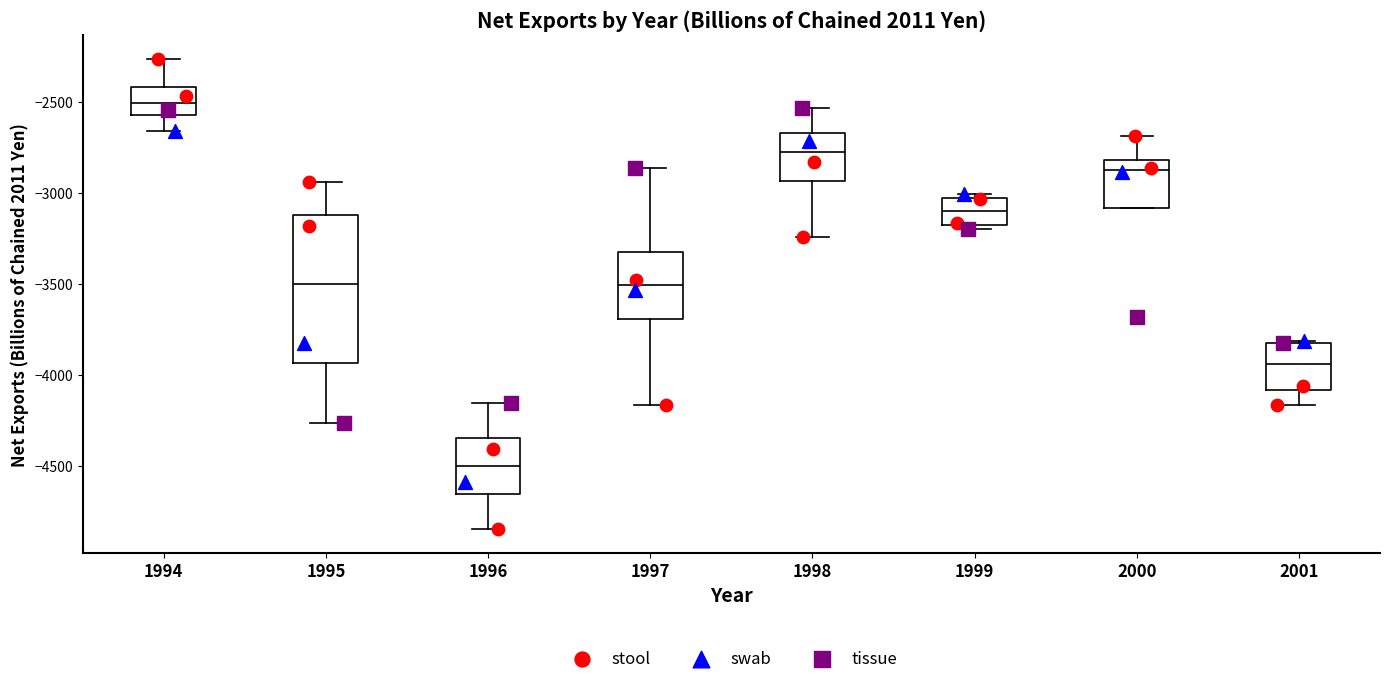

Reading left to right, transcribe this box plot: for each box, give where its median line is, the range the box spans, and where its two whiskers end, as read against the y-axis. The values are not printed on the chart, so give them approximately, as read against the axis.

1994: median -2500, box -2550 to -2400, whiskers -2650 to -2250
1995: median -3500, box -3950 to -3100, whiskers -4250 to -2950
1996: median -4500, box -4650 to -4350, whiskers -4850 to -4150
1997: median -3500, box -3700 to -3350, whiskers -4150 to -2850
1998: median -2750, box -2950 to -2650, whiskers -3250 to -2550
1999: median -3100, box -3150 to -3050, whiskers -3200 to -3000
2000: median -2850, box -3100 to -2800, whiskers -3100 to -2700
2001: median -3950, box -4100 to -3800, whiskers -4150 to -3800